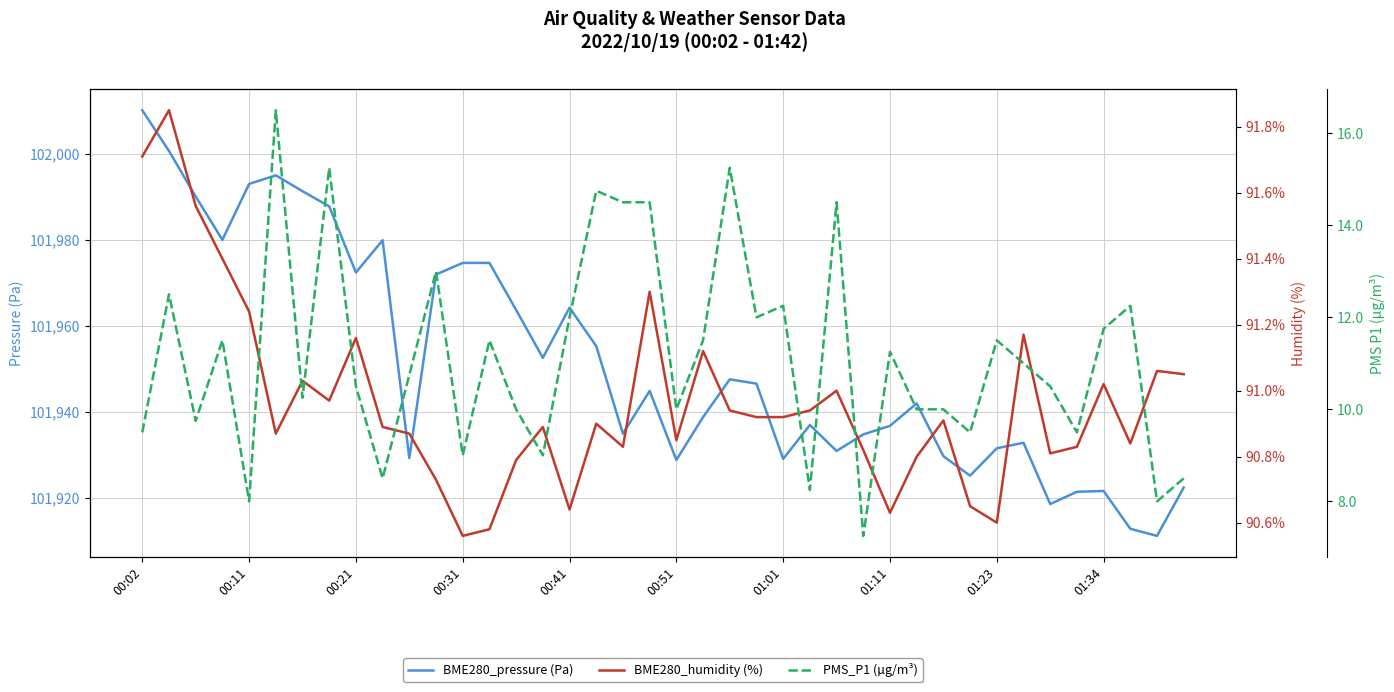

The BME280_pressure (Pa) series shows 48954.5 at 00:51. True or false?

False